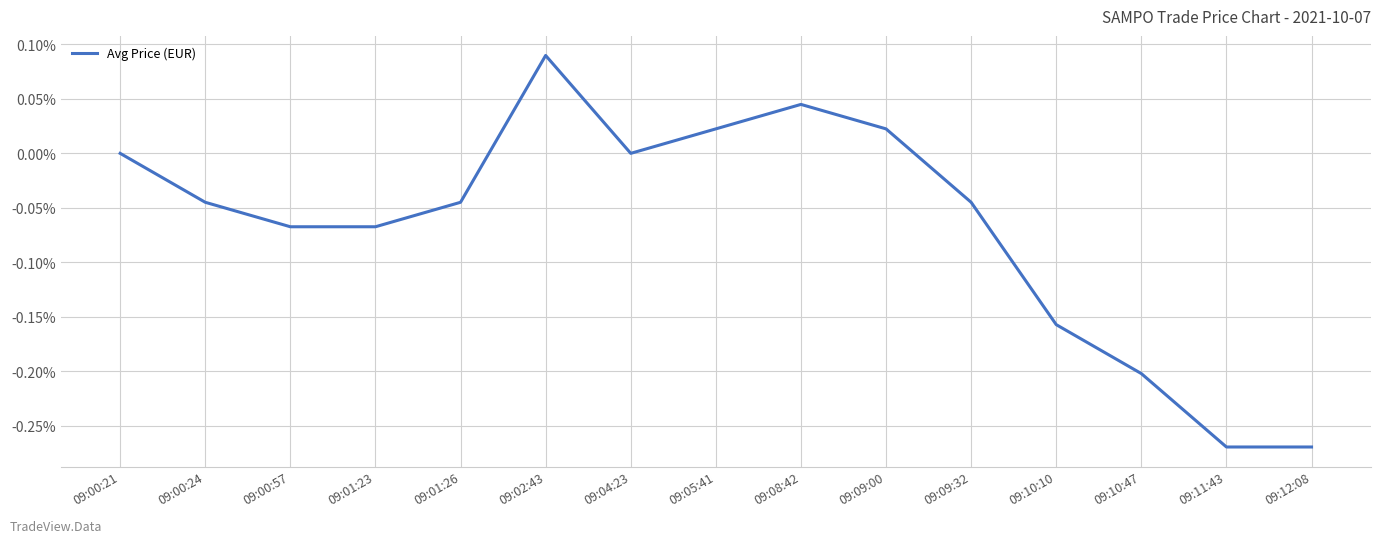

Is this an area chart (filled region under the line)?

No